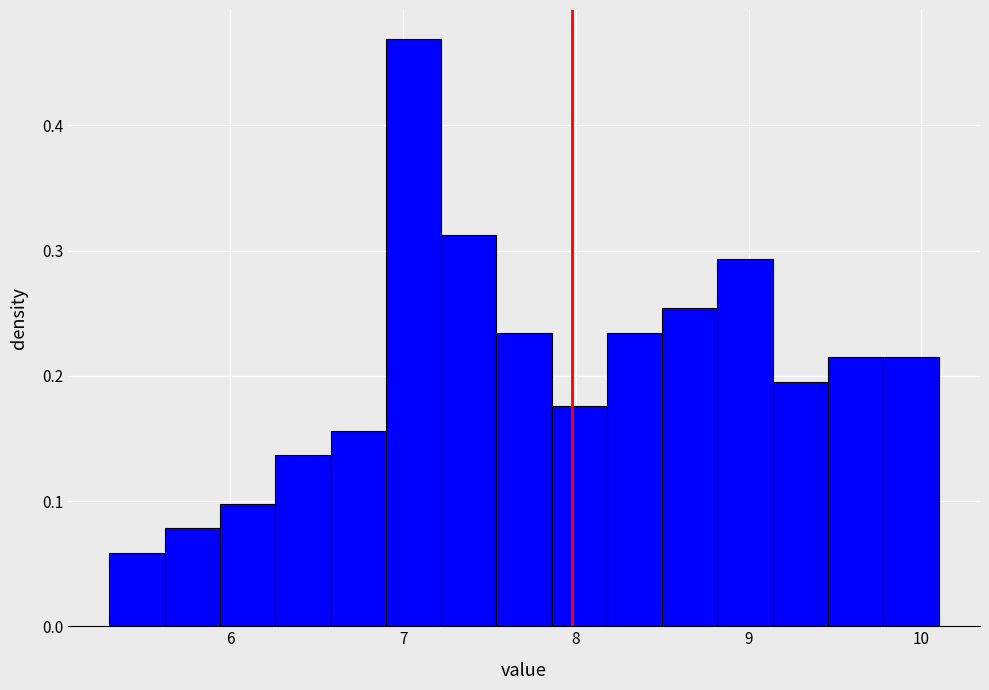

Read against the x-axis, roughly where is the centre of the tallest bar?

7.1